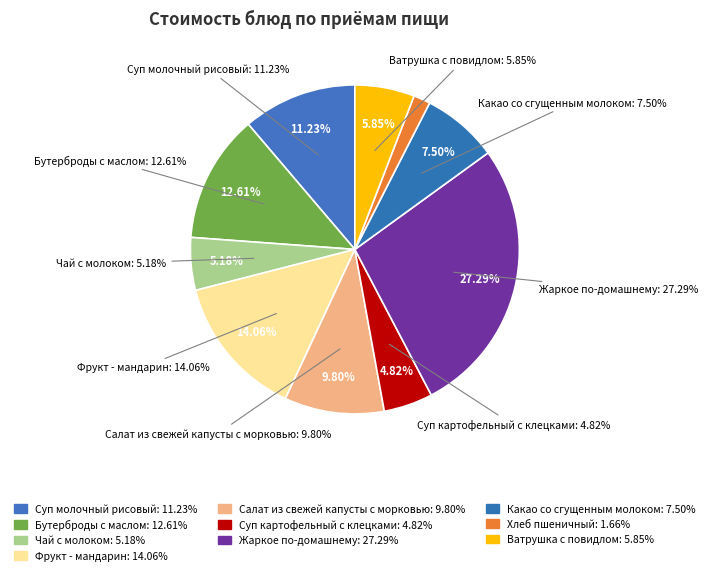

To the nearest percent, what is the combined percentage of Бутерброды с маслом and Фрукт - мандарин?

27%